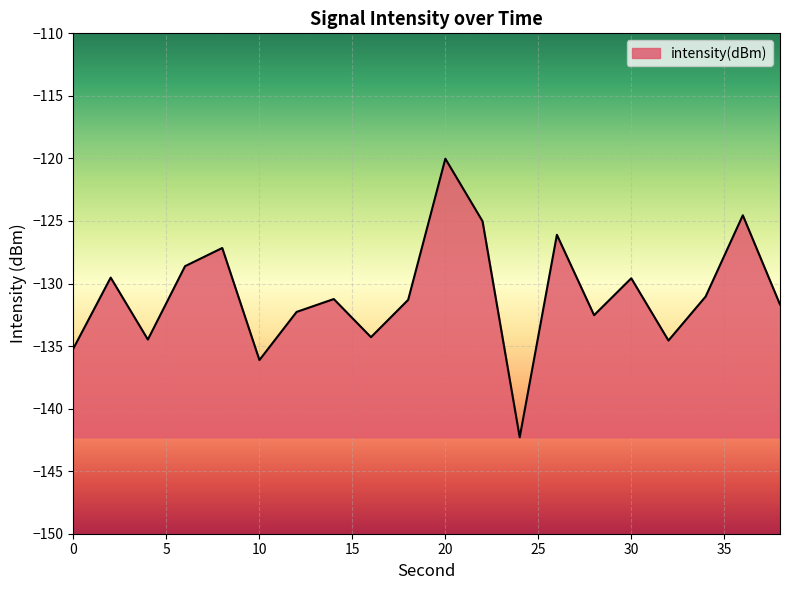

What is the greatest value displayed?

-120.0